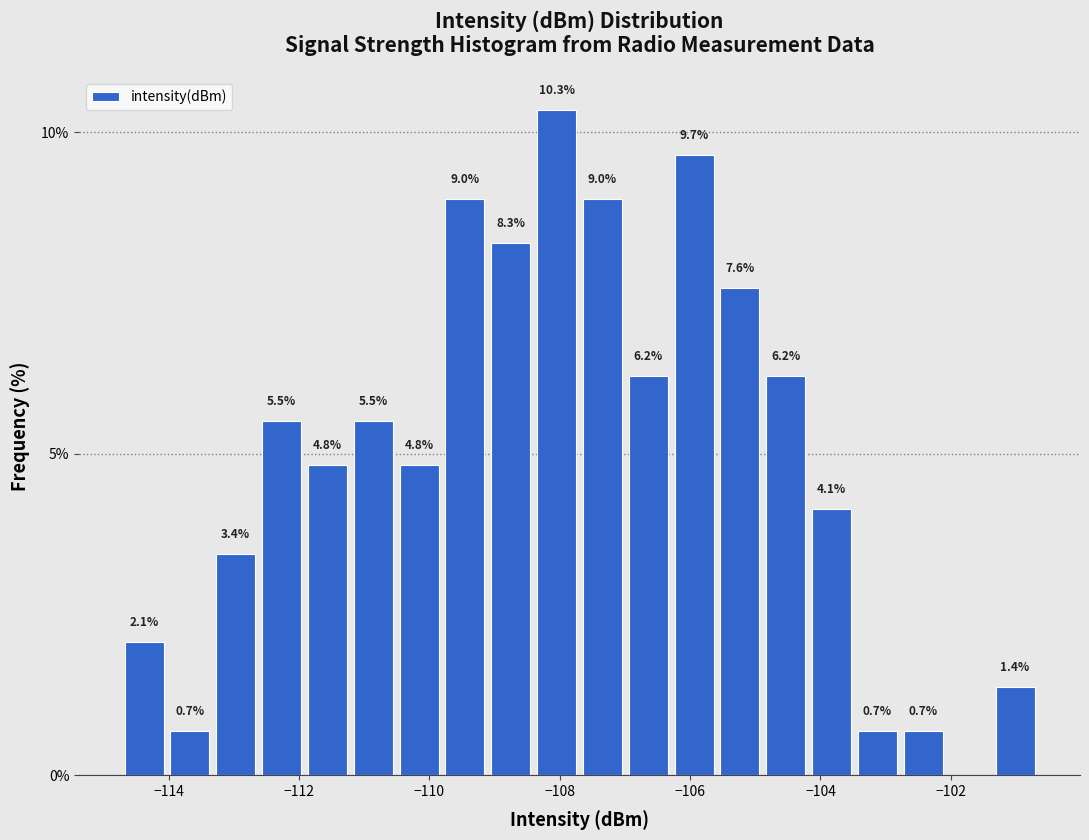

Read against the x-axis, roughly where is the centre of the tallest bar?

-108.0